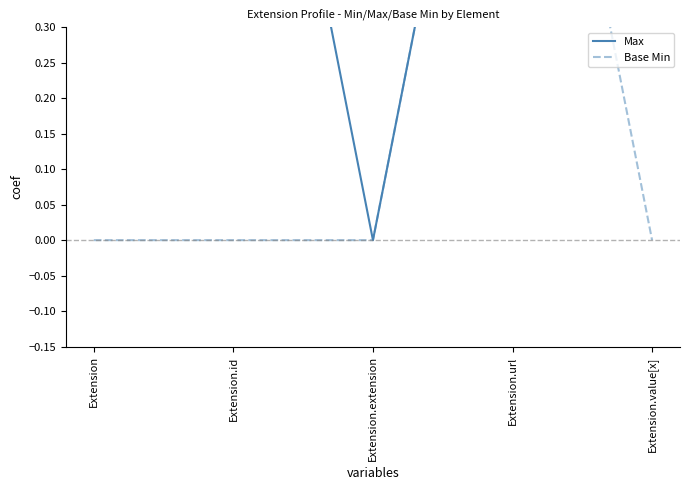

True or false: Base Min and Max cross at least once.

False